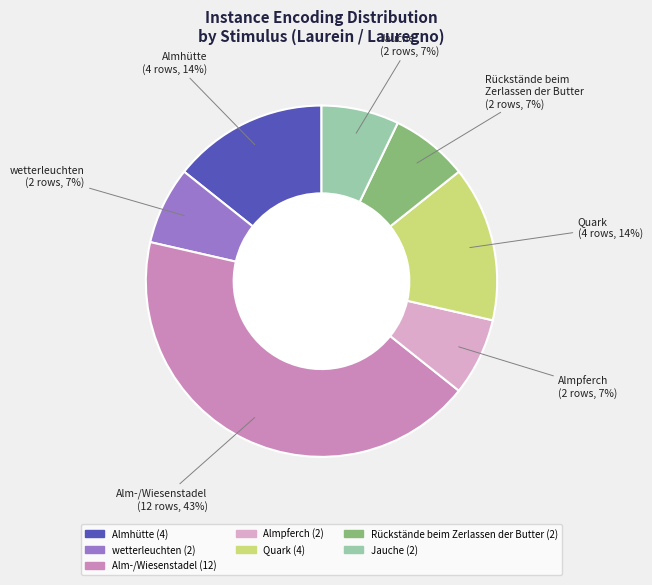

To the nearest percent, what is the difference between the Alm-/Wiesenstadel and Quark slice percentages?

29%